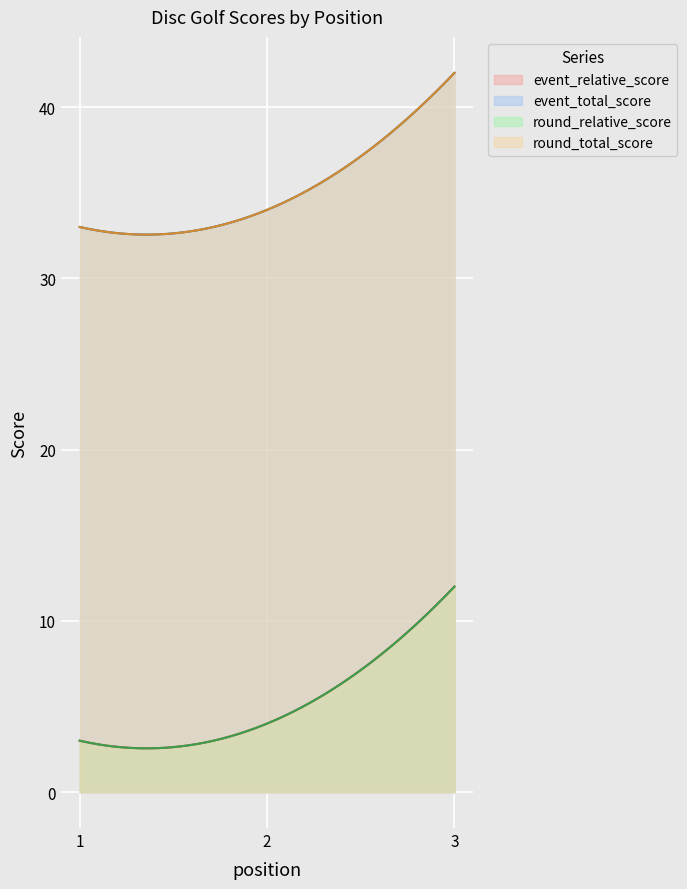

What is the total value across all series at 2?

76